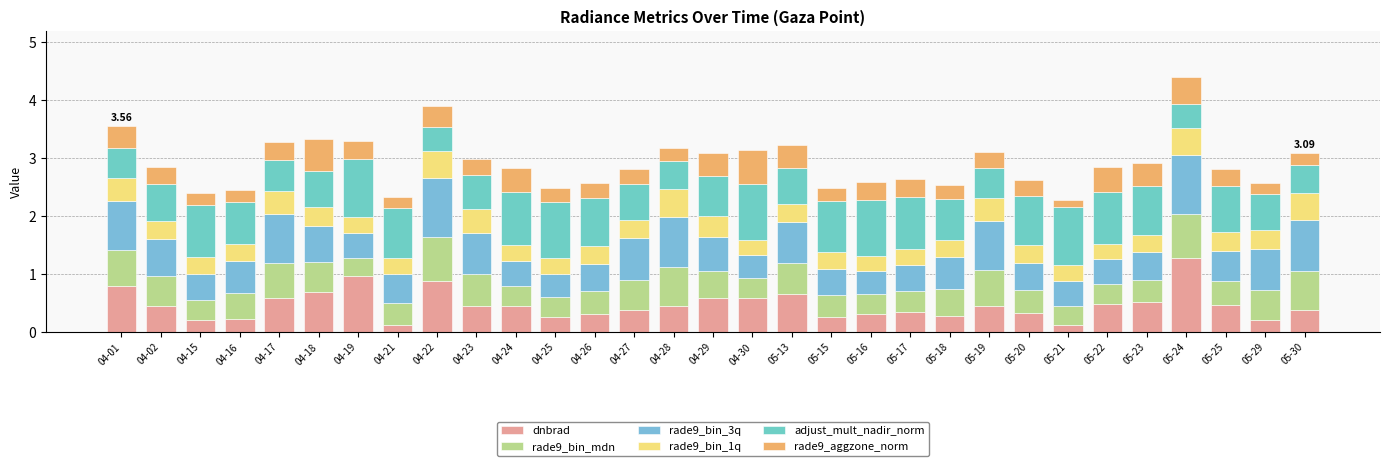

List the labels in order of adjust_mult_nadir_norm value, smallest first.

04-22, 05-24, 04-28, 05-30, 04-01, 04-17, 05-19, 04-23, 04-27, 05-13, 05-29, 04-02, 04-18, 04-29, 04-16, 05-18, 05-25, 04-26, 05-20, 04-21, 05-23, 05-15, 04-15, 05-17, 05-22, 04-24, 04-25, 04-30, 05-16, 04-19, 05-21